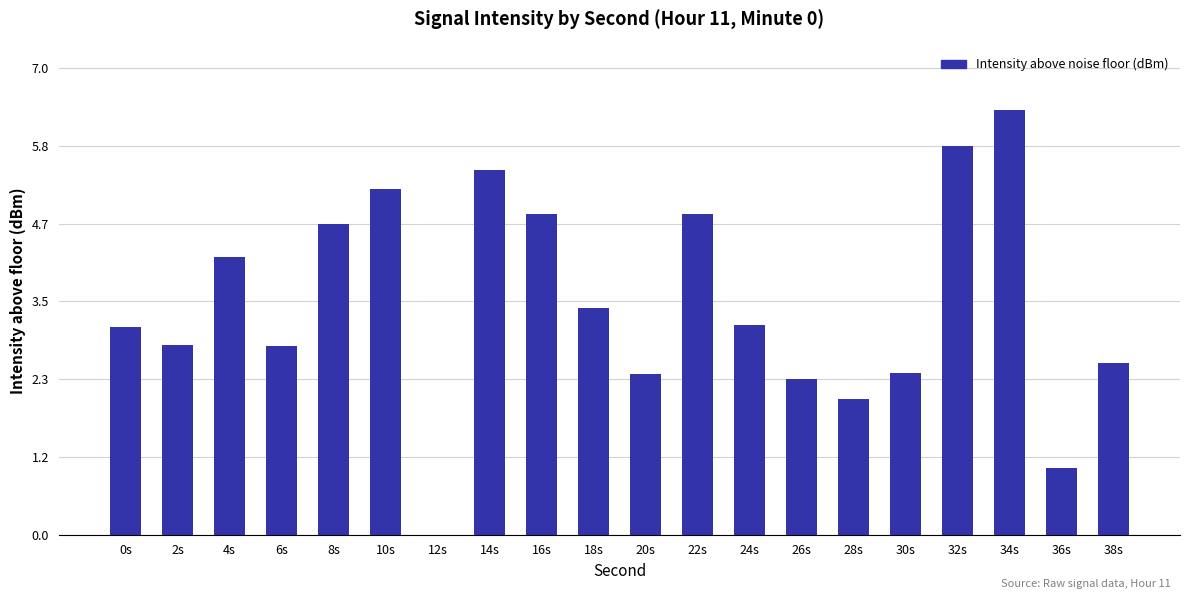

Are the bars horizontal?

No